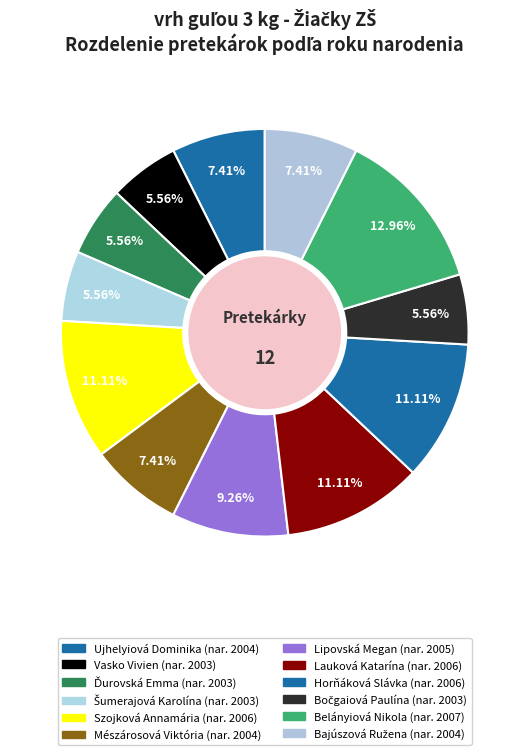

Count the number of slices in the pie.

12